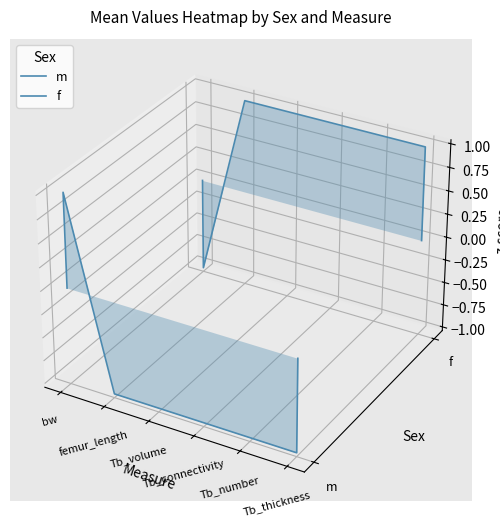

The f series shows 0.0 at 6. True or false?

False